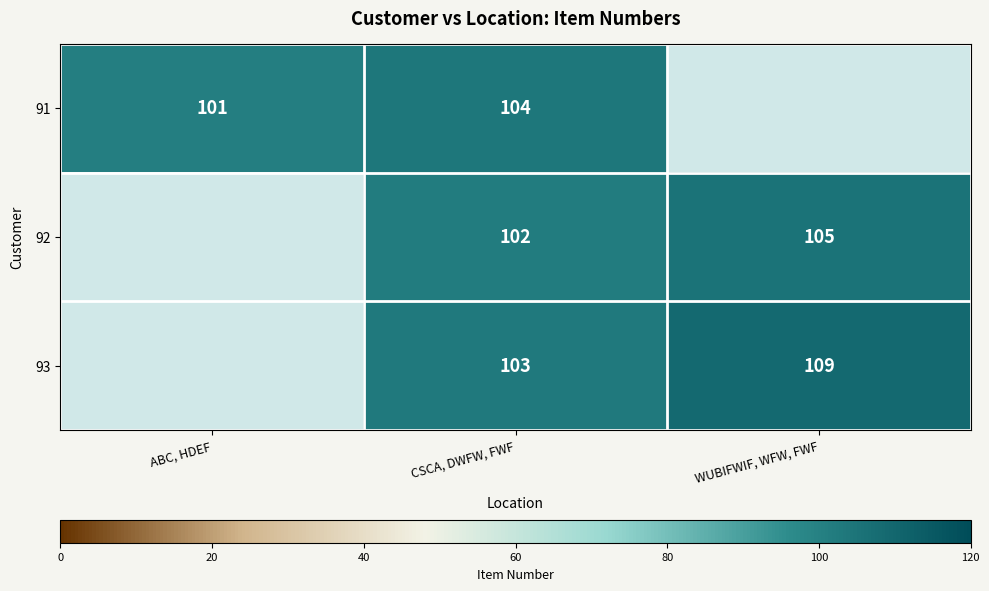

Between WUBIFWIF, WFW, FWF and CSCA, DWFW, FWF, which is larger?

CSCA, DWFW, FWF